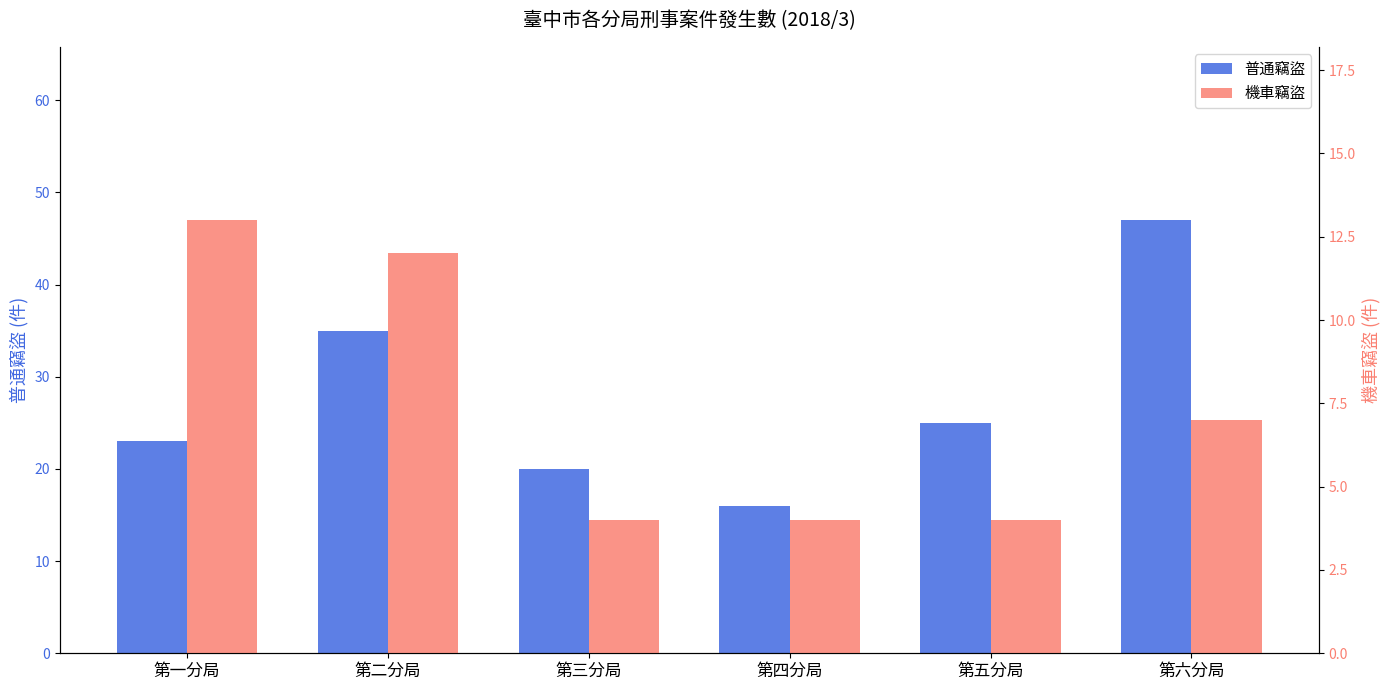

What position from the left is 第五分局?

5